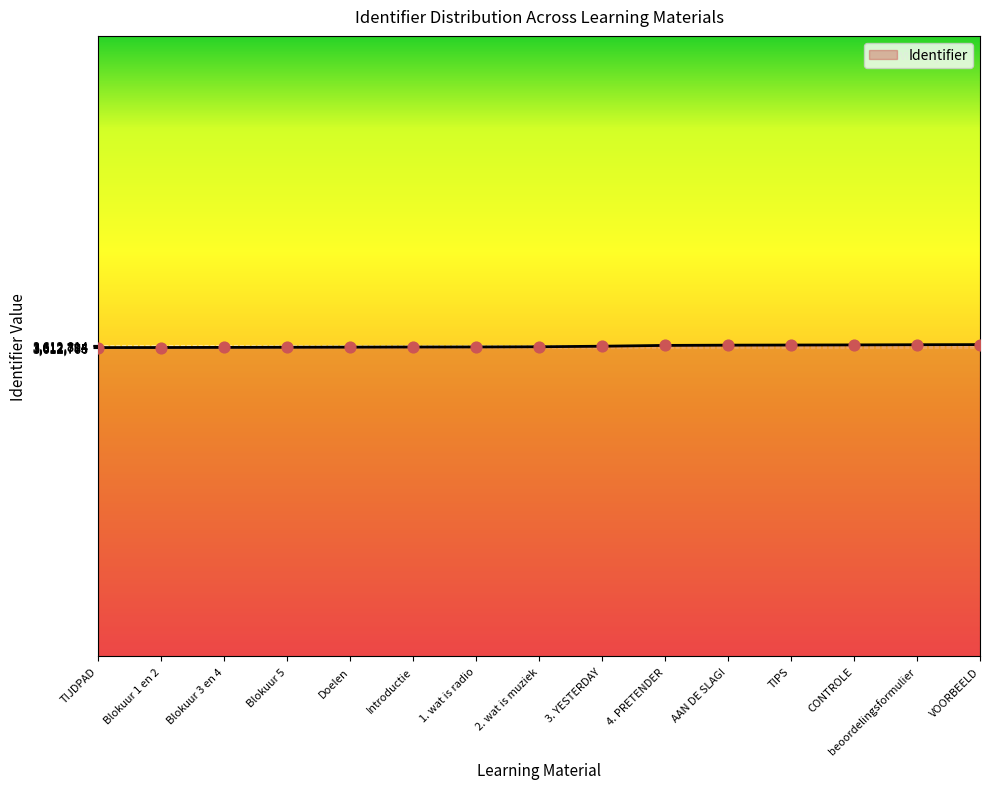

What is the change in value from Doelen to 1. wat is radio?

+3